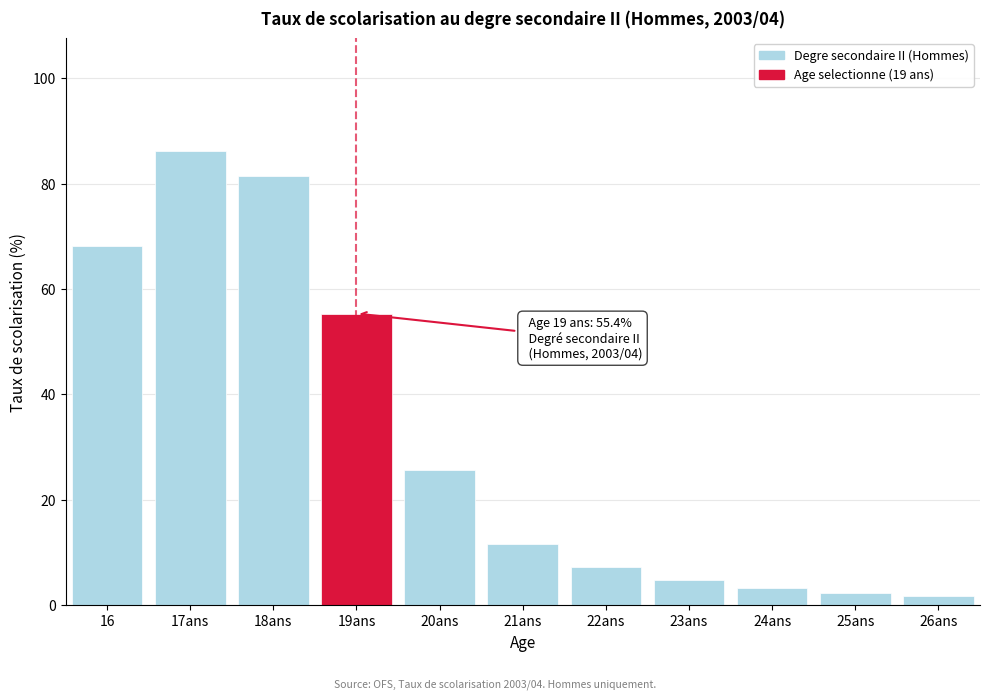

Reading left to right, transcribe all the data shown in this chart.

68.1	86.1	81.5	55.4	25.6	11.7	7.2	4.8	3.3	2.4	1.8